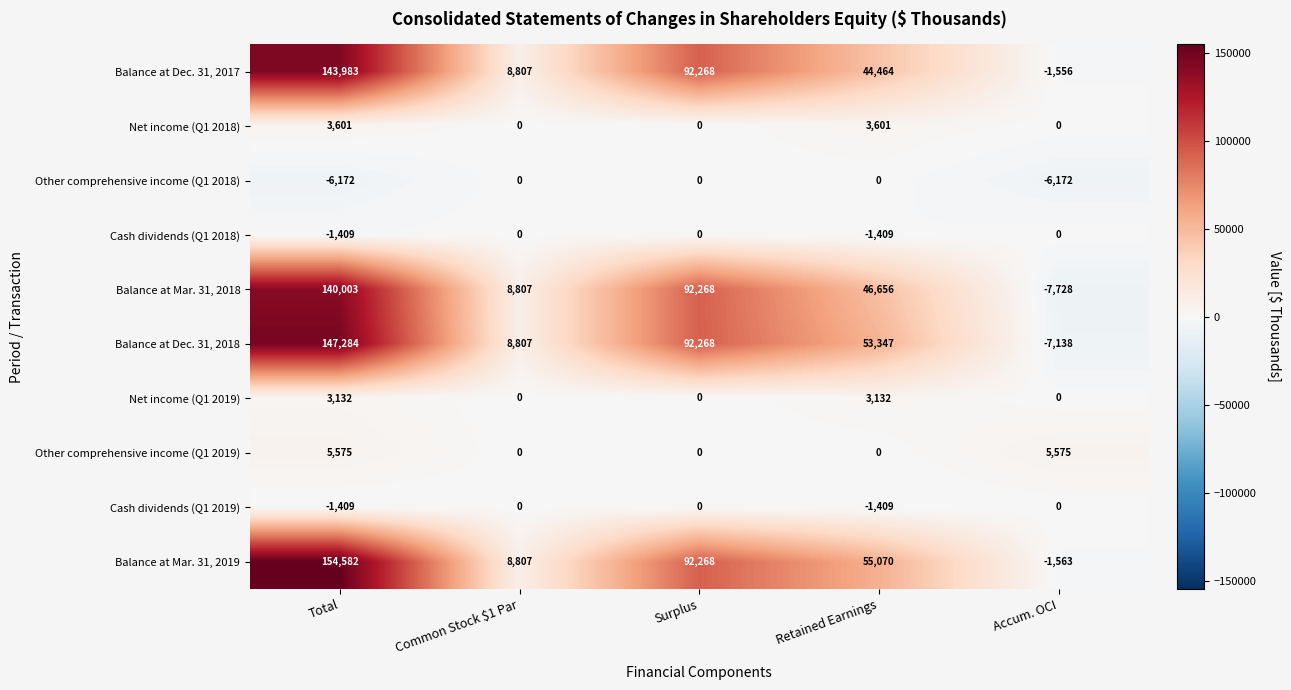

How many data points does each series have?

5